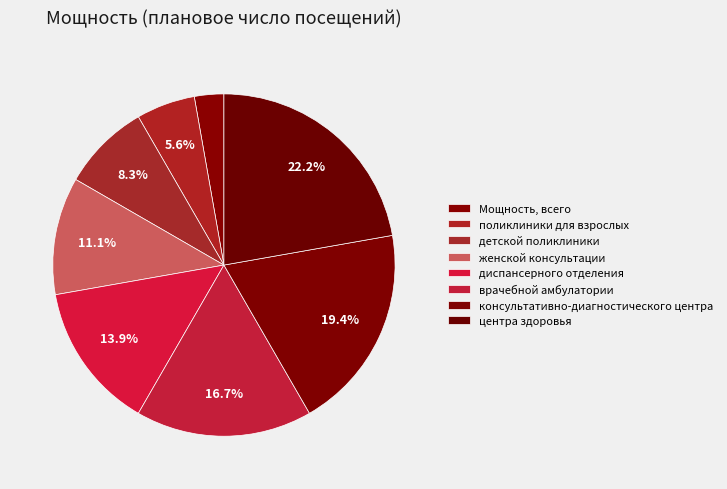

Is there any slice that represents more than half of the pie?

No